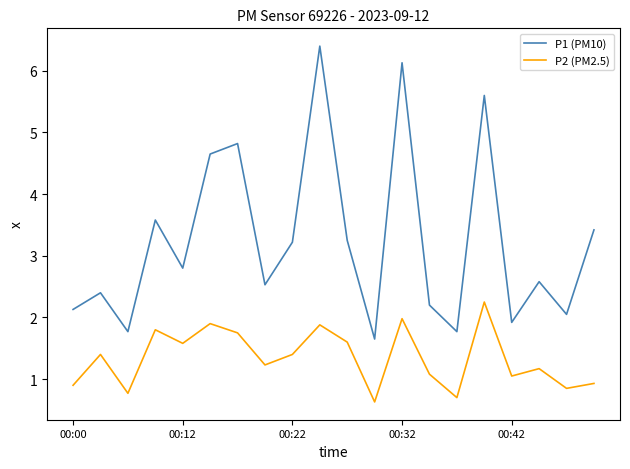

Which series has the largest range (max minus min)?

P1 (PM10)